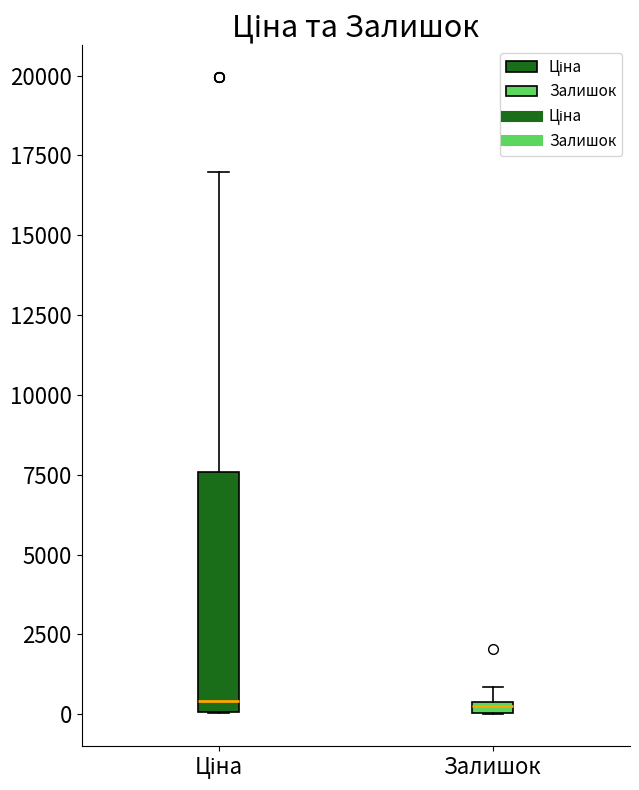

Where is the upper edge of the box for Ціна on the y-axis? The values are not printed on the chart, so give them approximately, as read against the axis.

7500